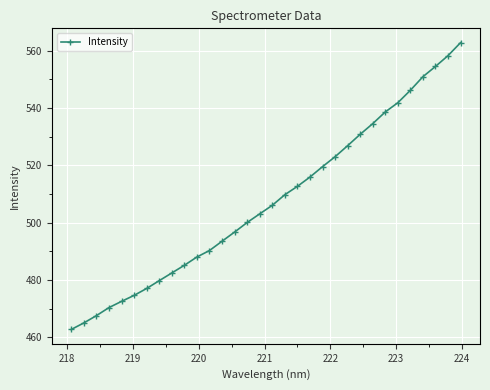

What is the value of the 16th point from the left?

503.1